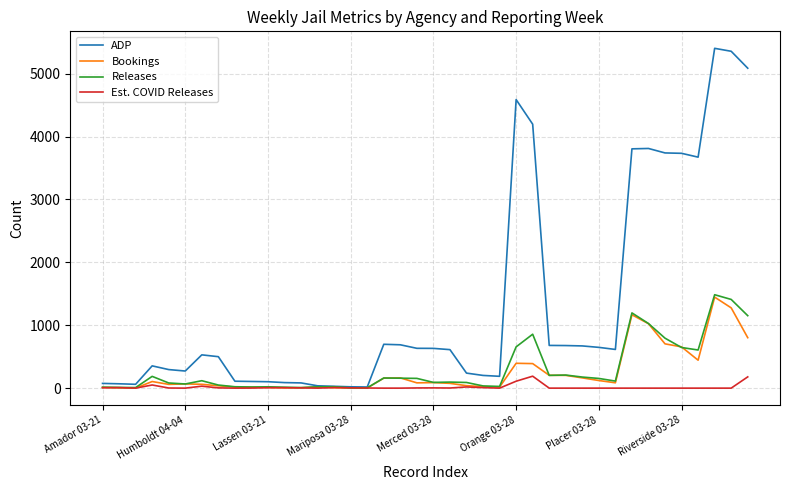

What is the maximum value shown in the chart?

5402